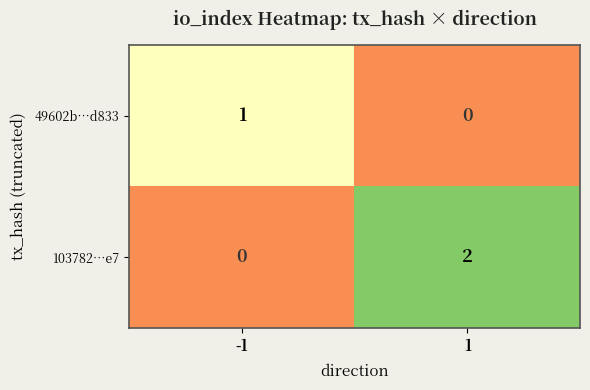

List the series in order of their overall mean, highest first.

103782…e7, 49602b…d833